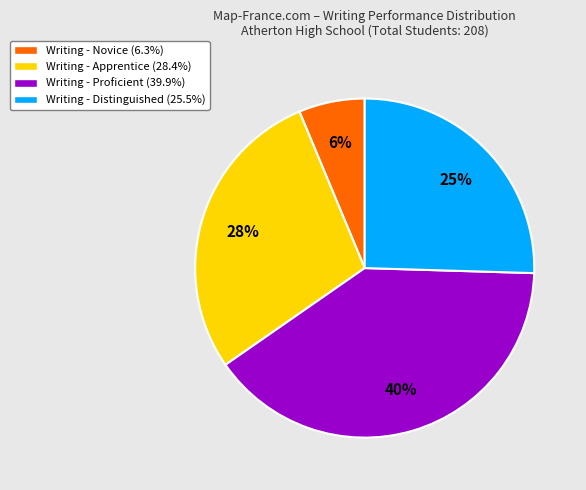

How many slices are in this pie chart?

4